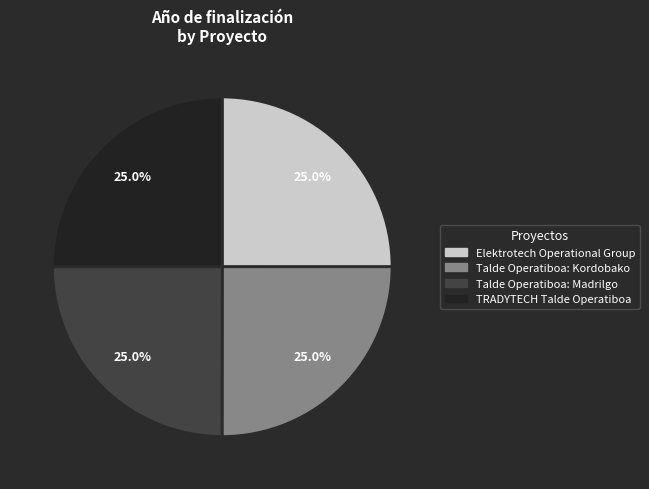

How many segments does this pie chart have?

4